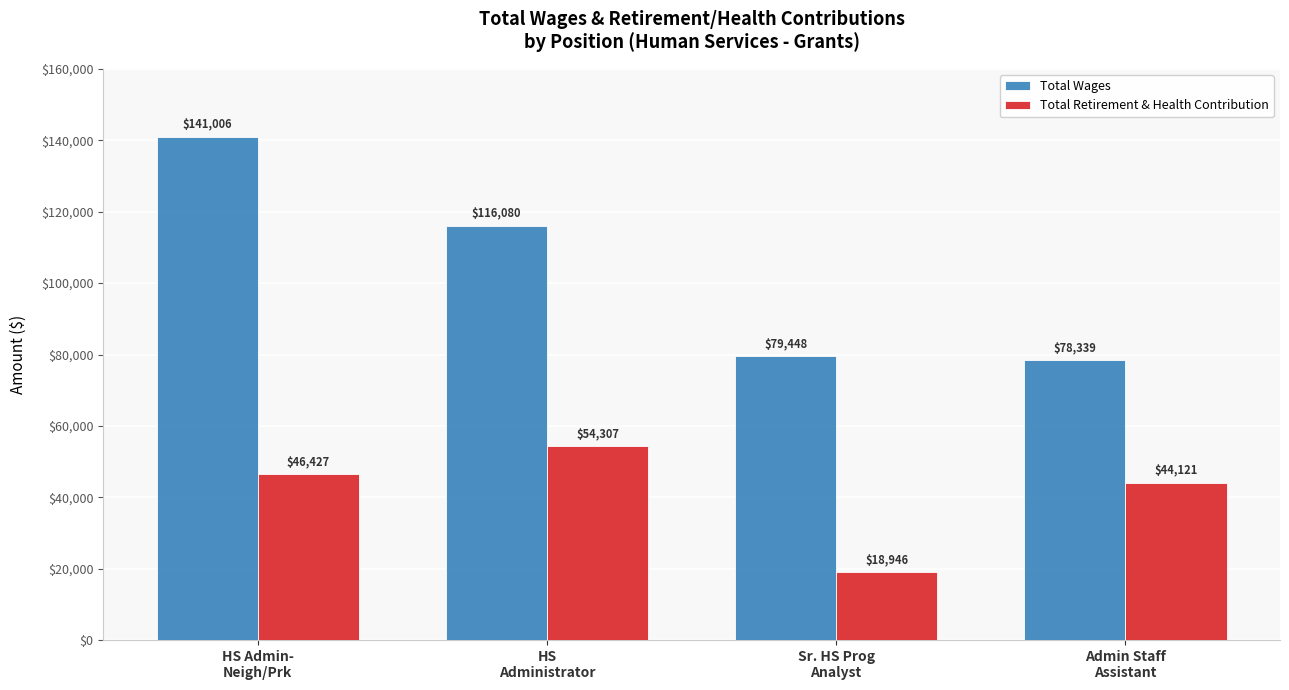

How many data points in Total Wages are less than 116080?

2